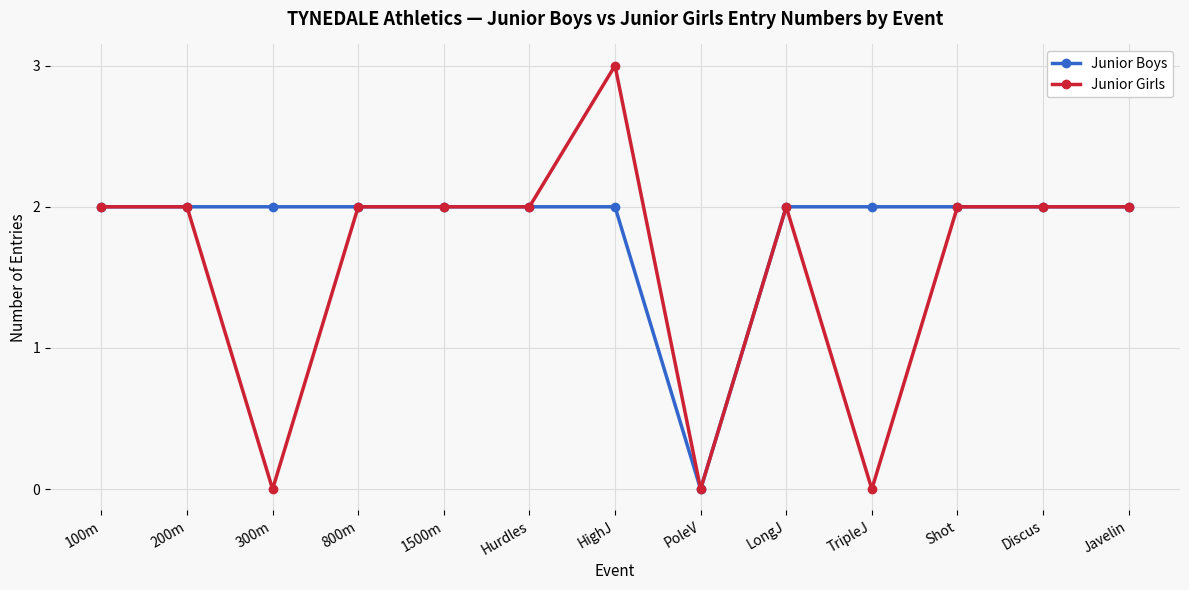

How many lines are shown in the chart?

2